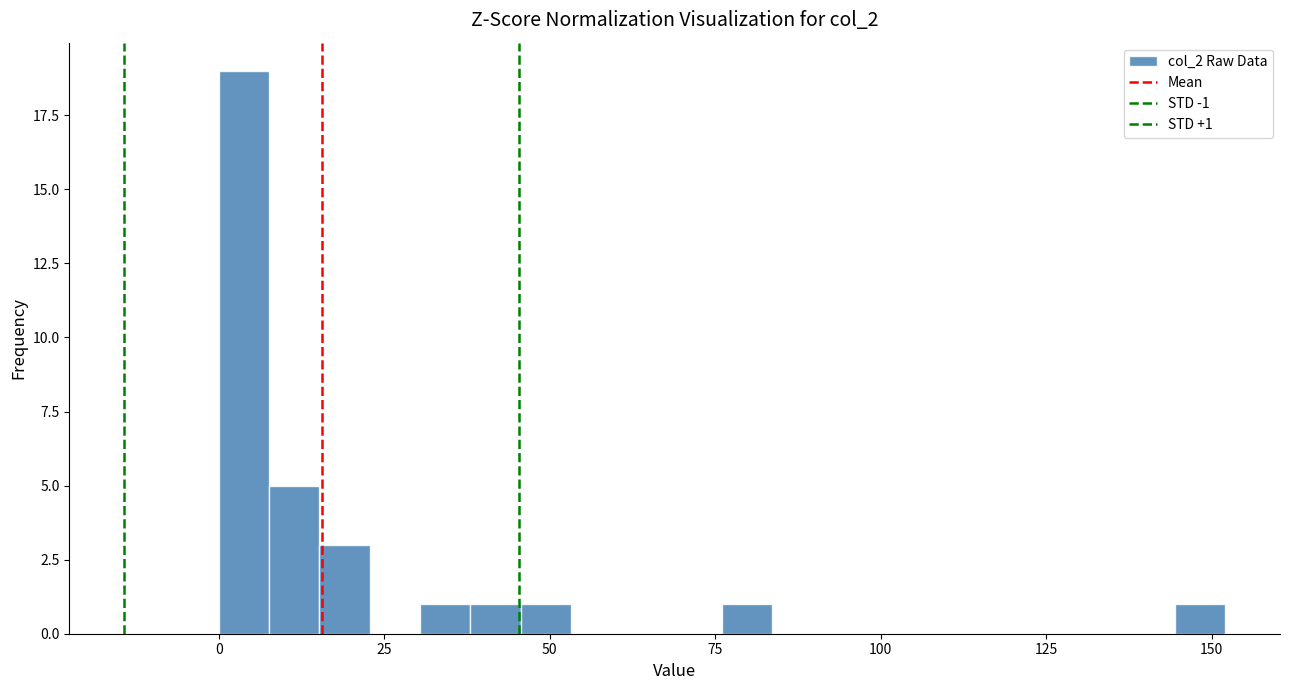

Read against the x-axis, roughly where is the centre of the tallest bar?

5